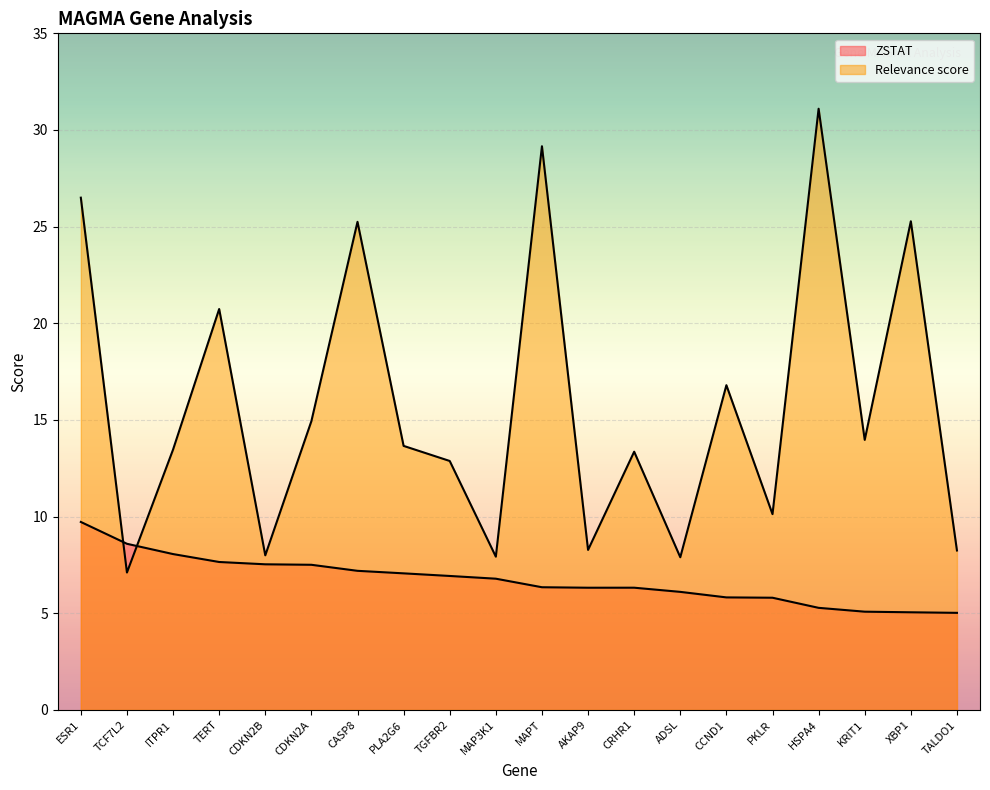

At which category is the sum across all series the highest?

HSPA4